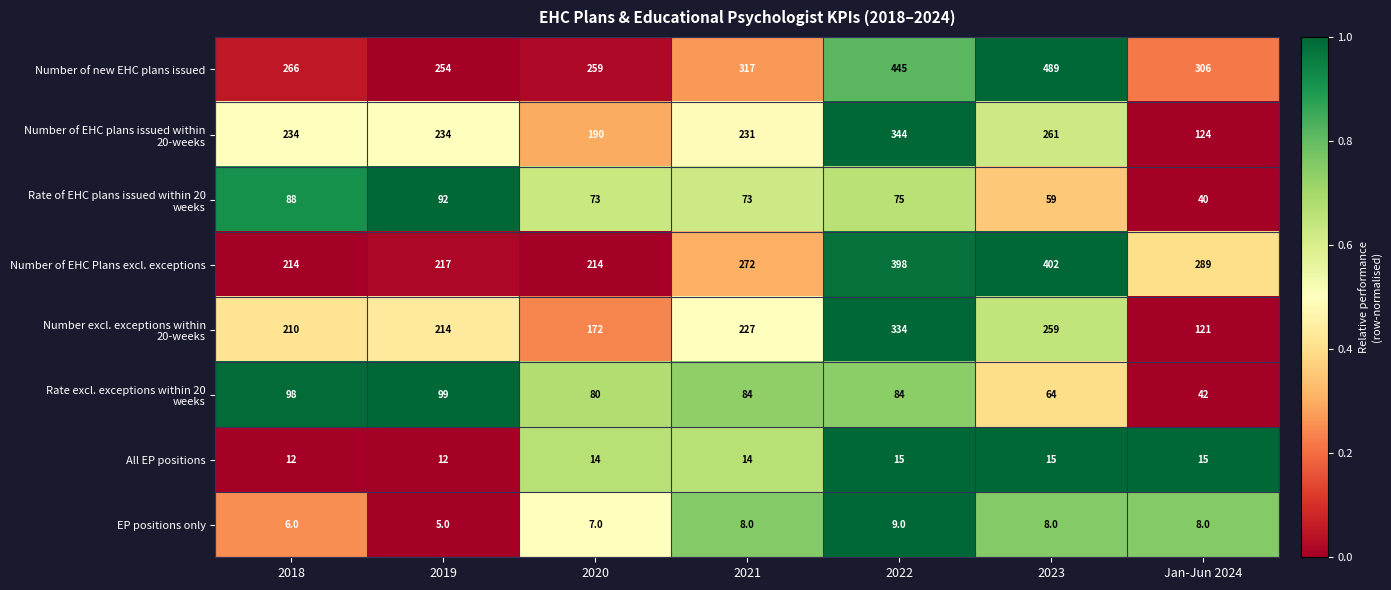

What is the difference between the second highest and minimum values in the Number of new EHC plans issued series?

191